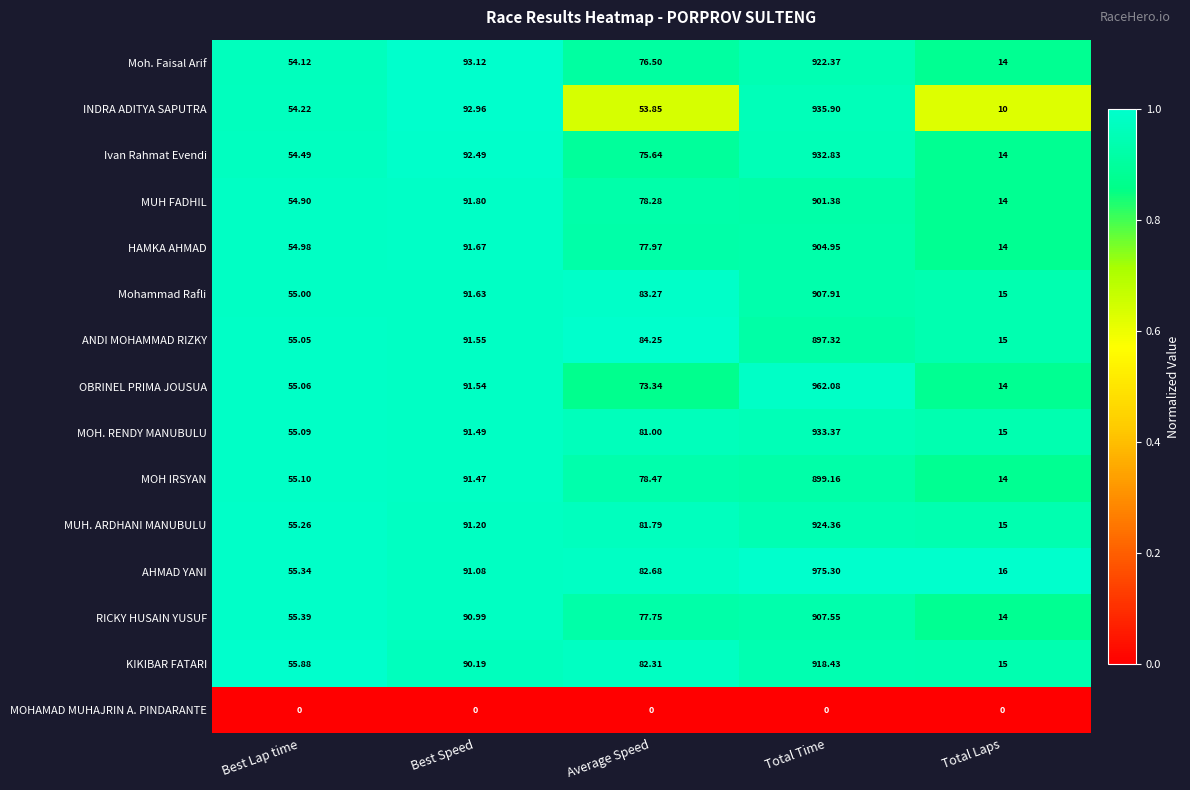

Which series has the largest range (max minus min)?

AHMAD YANI